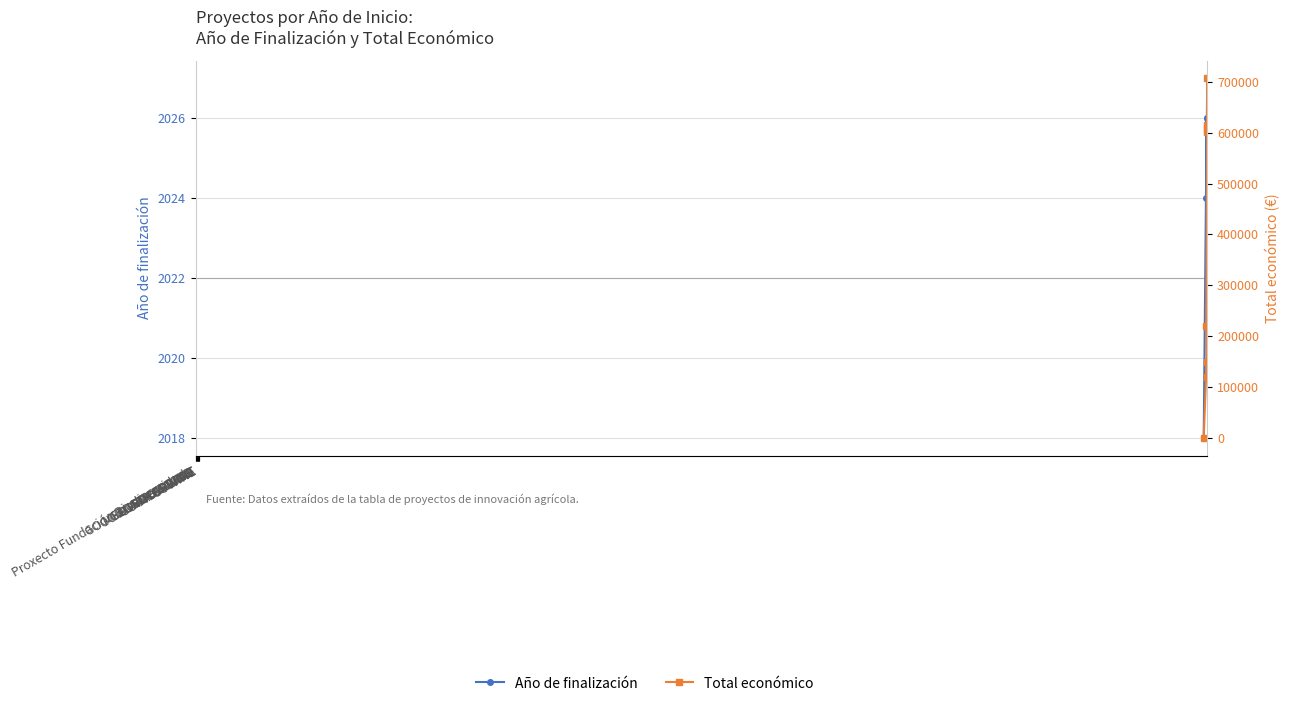

How many values in Total económico are above zero?

7